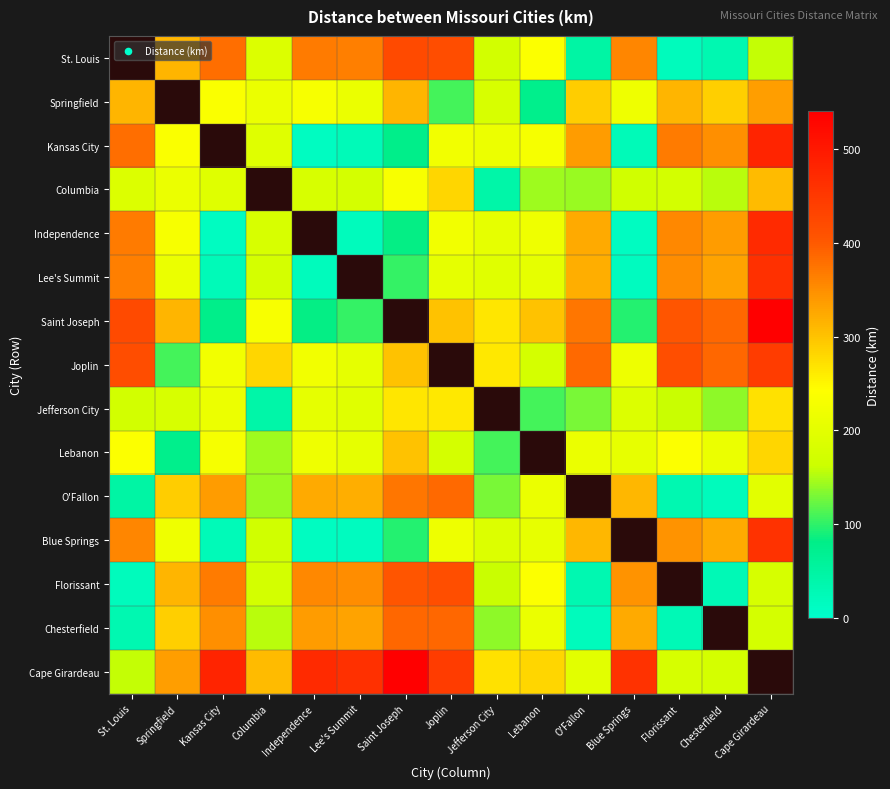

List the series in order of their peak value, lowest first.

Columbia, St. Louis, Jefferson City, Lebanon, Springfield, O'Fallon, Chesterfield, Florissant, Joplin, Blue Springs, Lee's Summit, Independence, Kansas City, Saint Joseph, Cape Girardeau